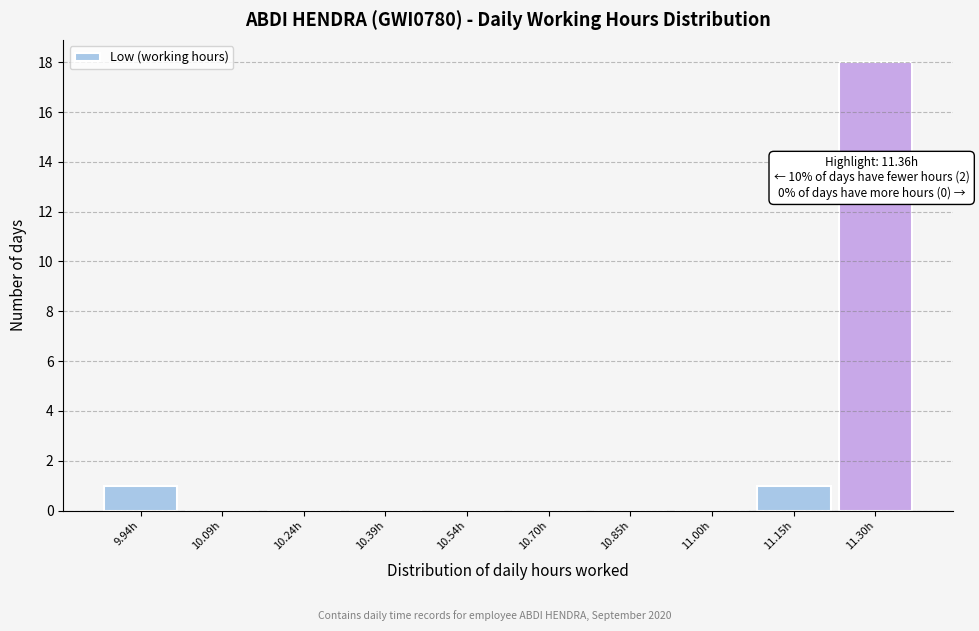

Reading left to right, what are all the values shown in this chart?

9.94h=1	10.09h=0	10.24h=0	10.39h=0	10.54h=0	10.70h=0	10.85h=0	11.00h=0	11.15h=1	11.30h=18